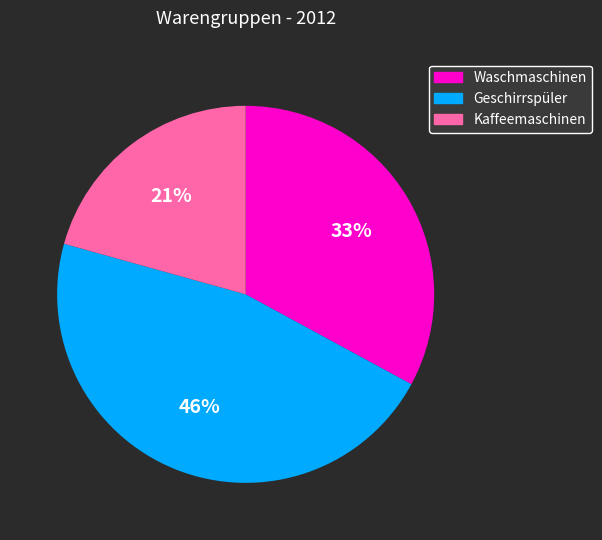

To the nearest percent, what percentage of the pie is Geschirrspüler?

46%